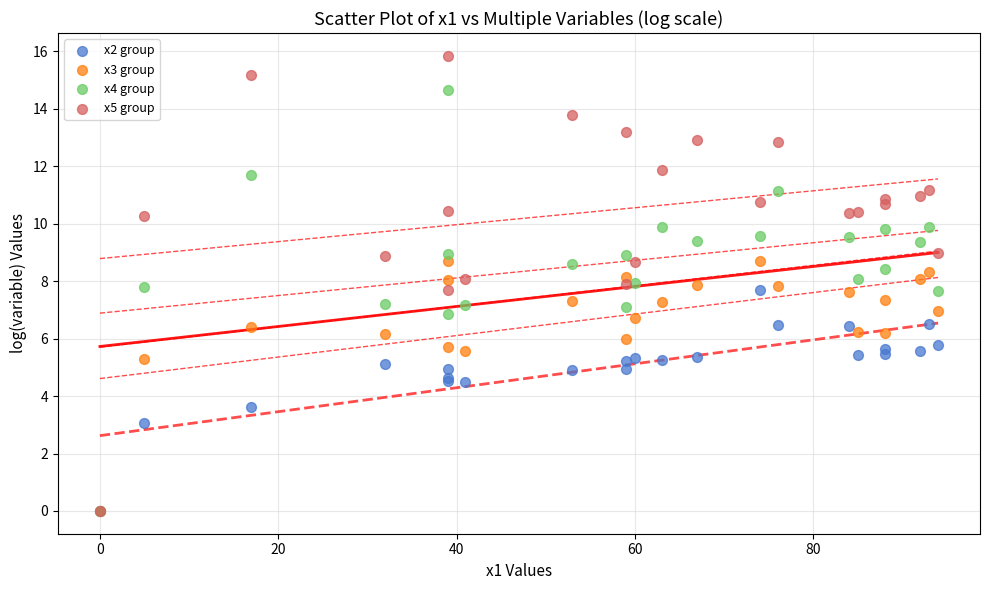

Which series has the largest Y range (max minus min)?

x5 group